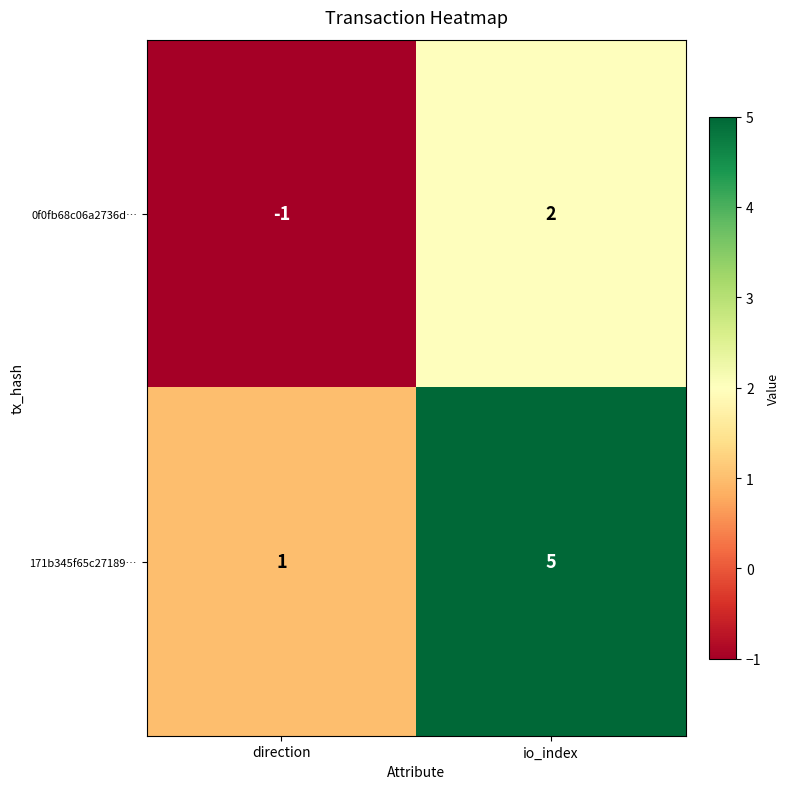

What is the spread (max minus min) of values at direction?

2